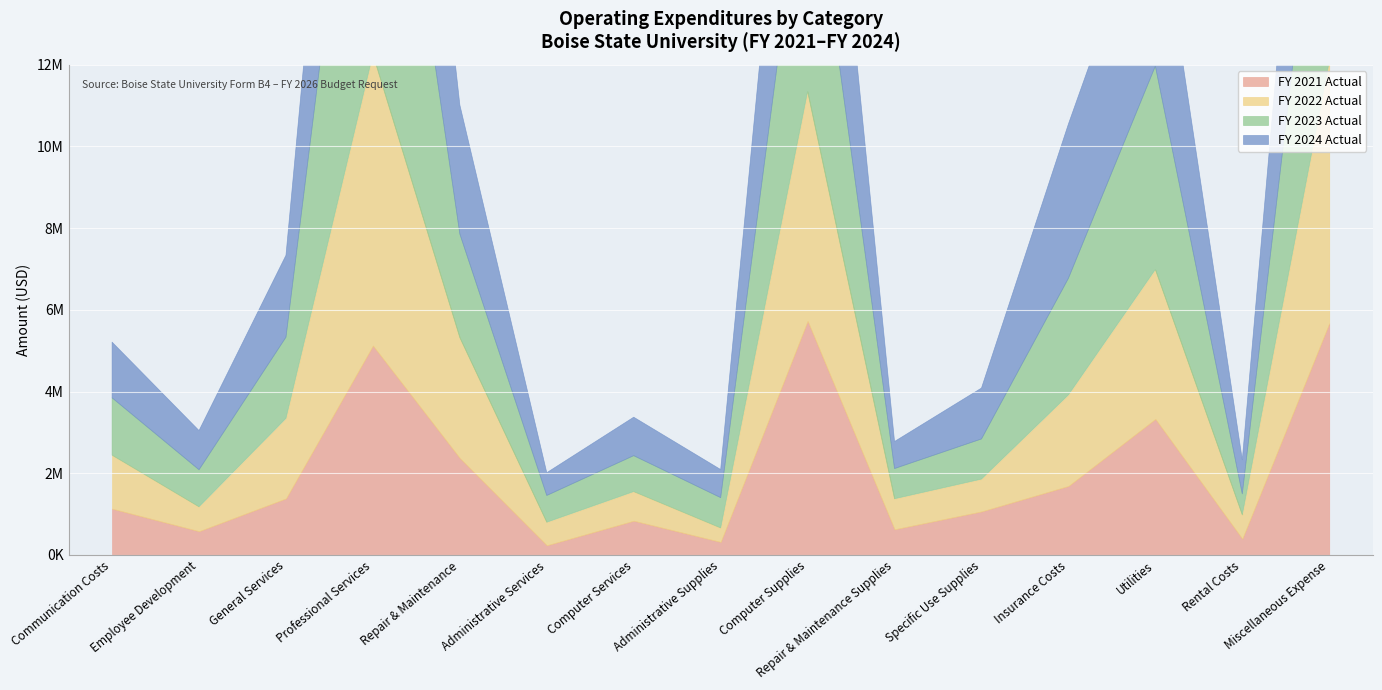

Rank the series by their maximum value, from highest to lowest.

FY 2023 Actual, FY 2024 Actual, FY 2022 Actual, FY 2021 Actual